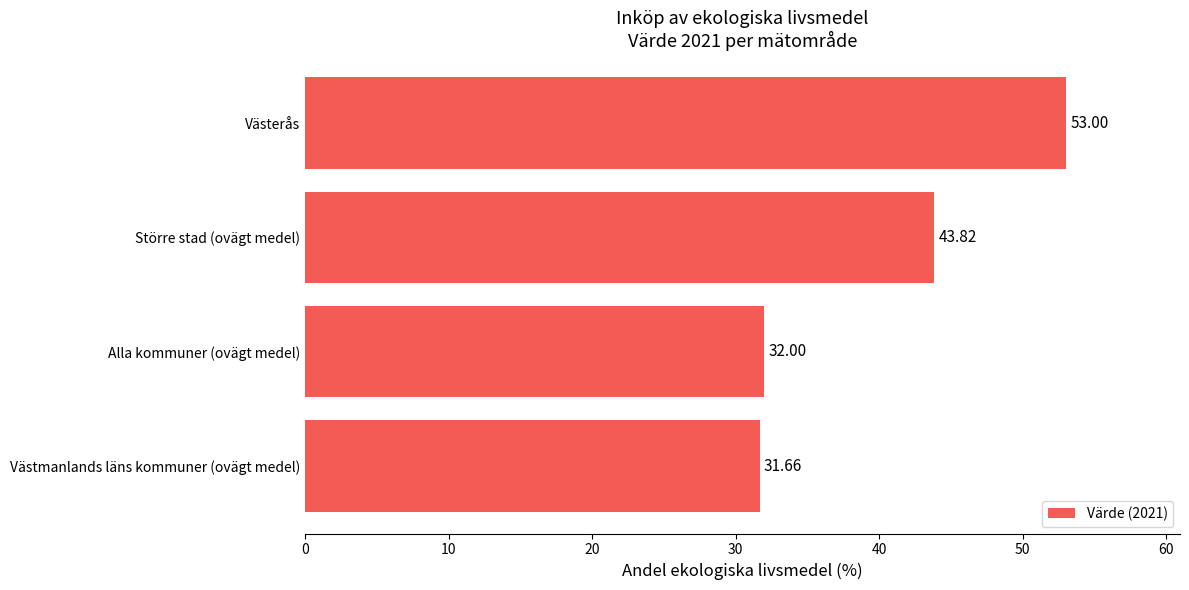

At which label is the value closest to 42?

Större stad (ovägt medel)